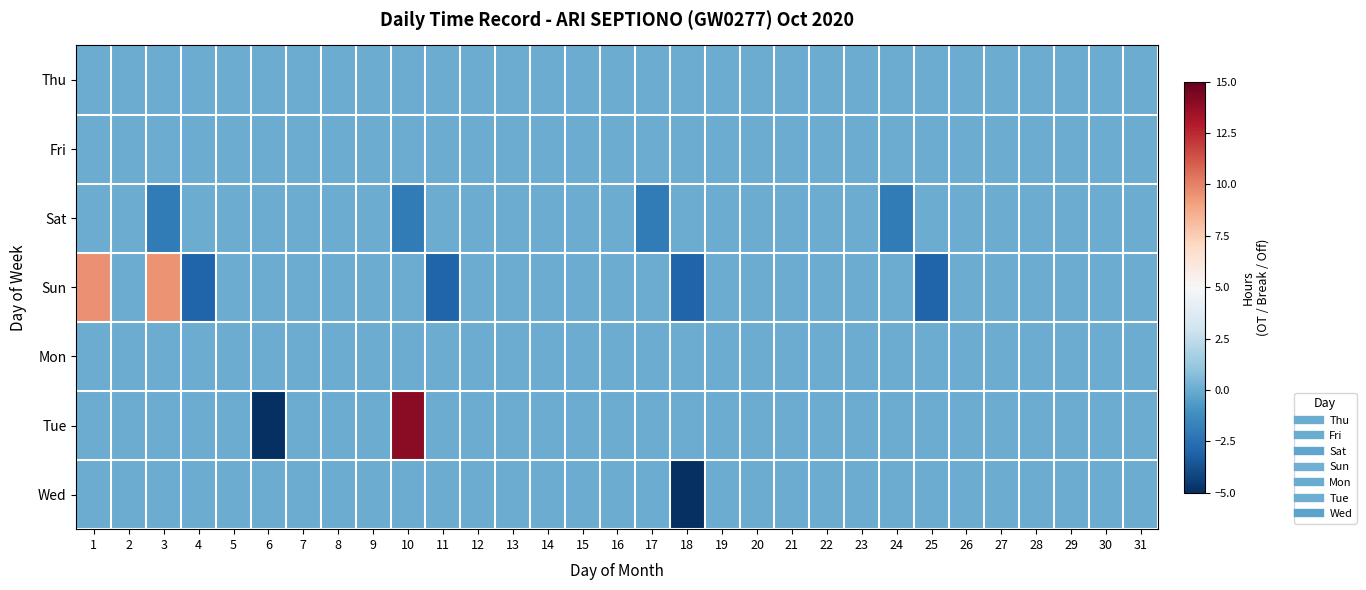

Which series has the largest range (max minus min)?

Tue